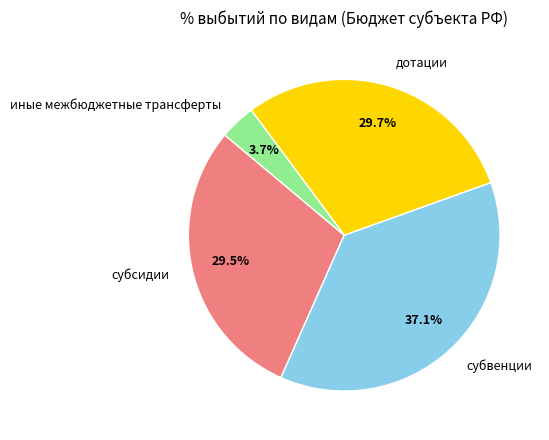

Approximately how many times larger is the value at дотации compared to субвенции?

0.8